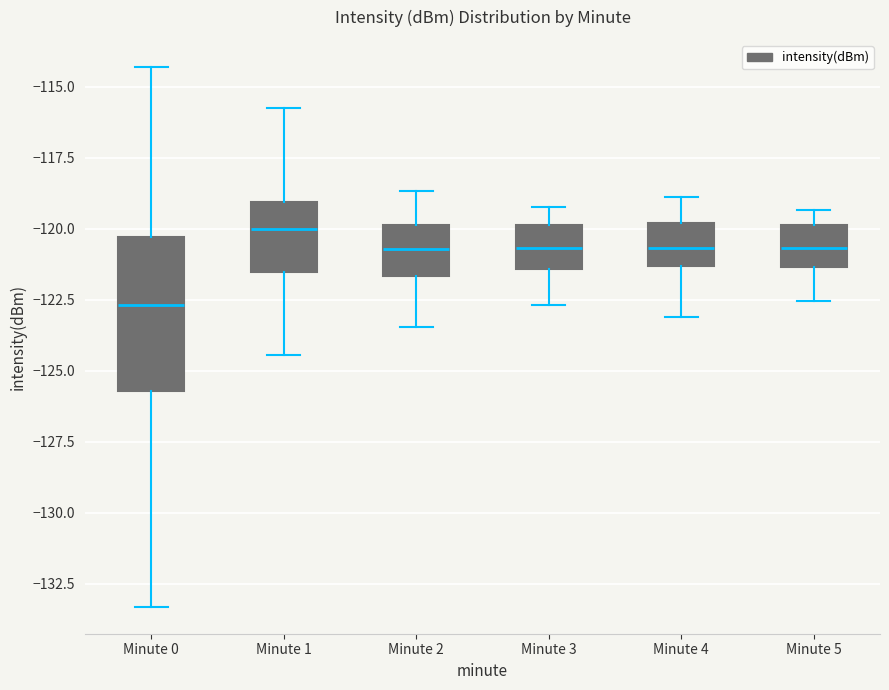

Which box has the highest median line?

Minute 1